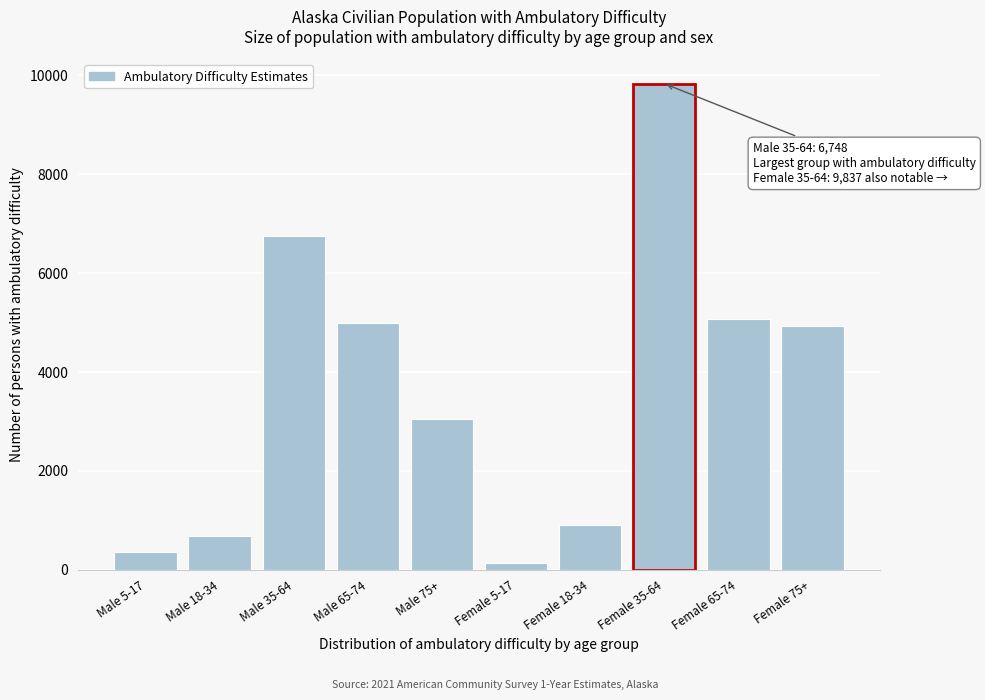

Reading right to left, list all the values displayed in this chart.

Female 75+=4934	Female 65-74=5080	Female 35-64=9837	Female 18-34=909	Female 5-17=132	Male 75+=3050	Male 65-74=4984	Male 35-64=6748	Male 18-34=688	Male 5-17=366